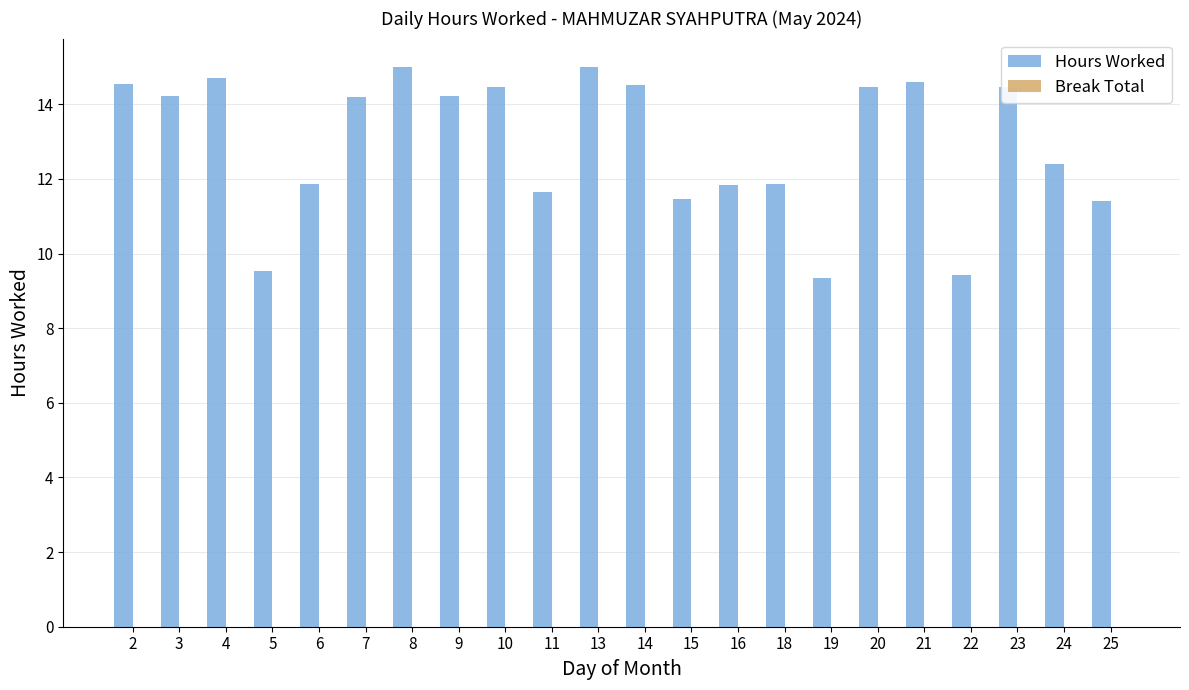

How many categories are shown in the chart?

22